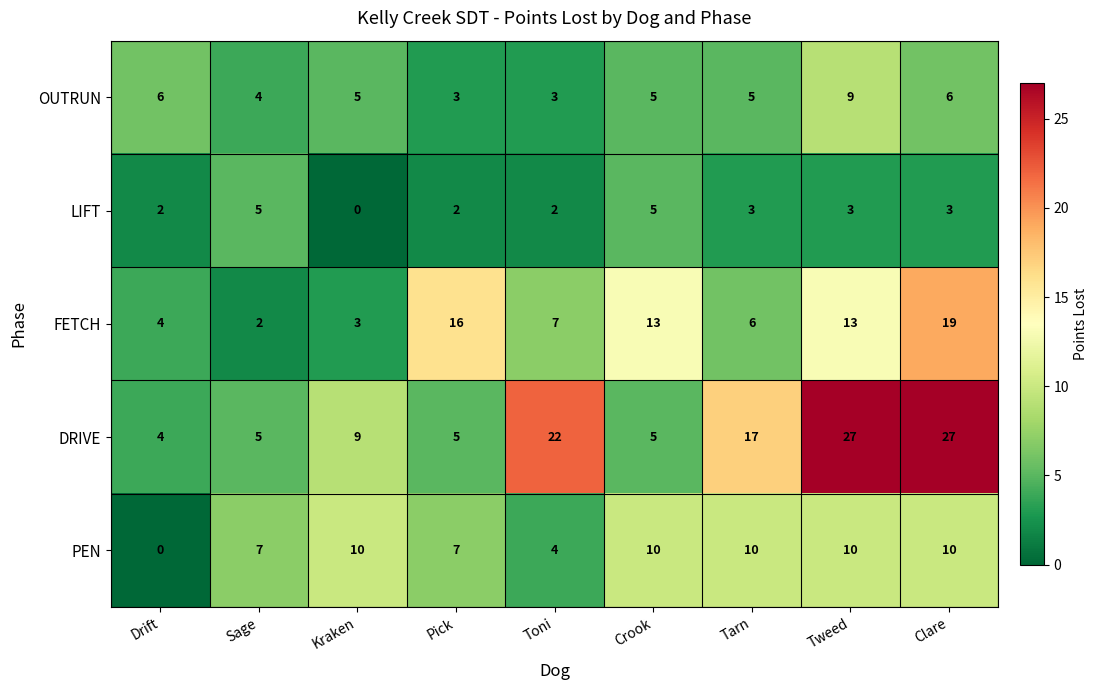

Which series has the largest range (max minus min)?

DRIVE